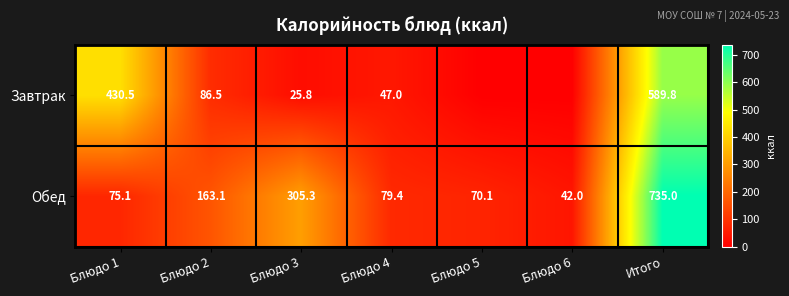

Where does the Обед series first go above 79?

Блюдо 2